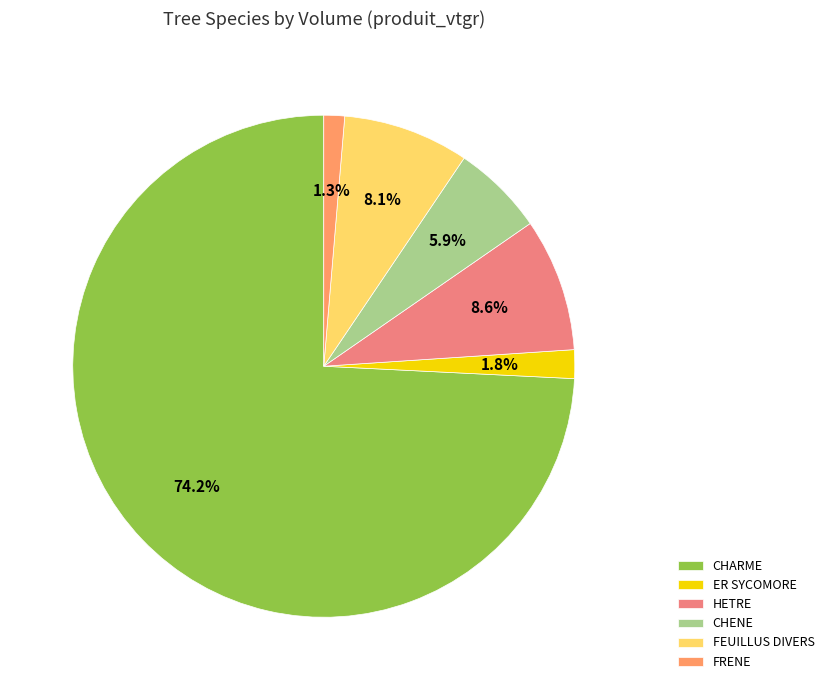

How many slices are in this pie chart?

6